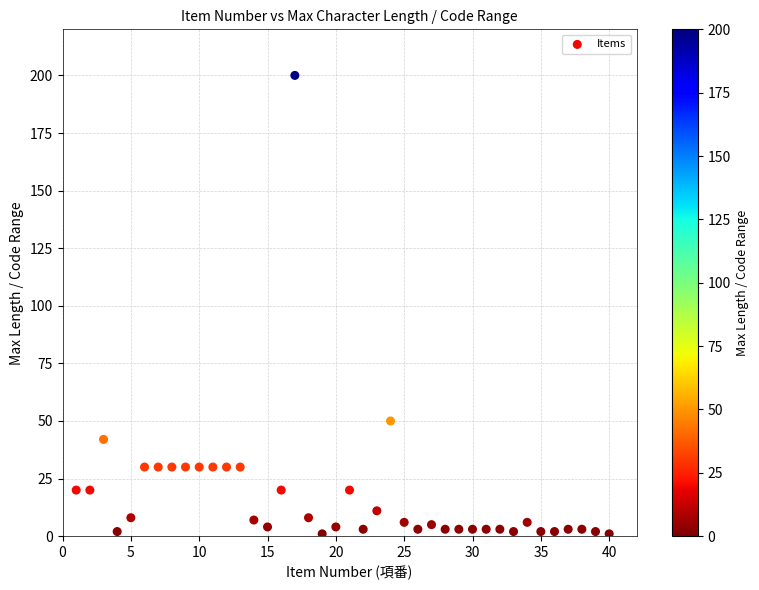

What is the range of X values (max minus min)?

39